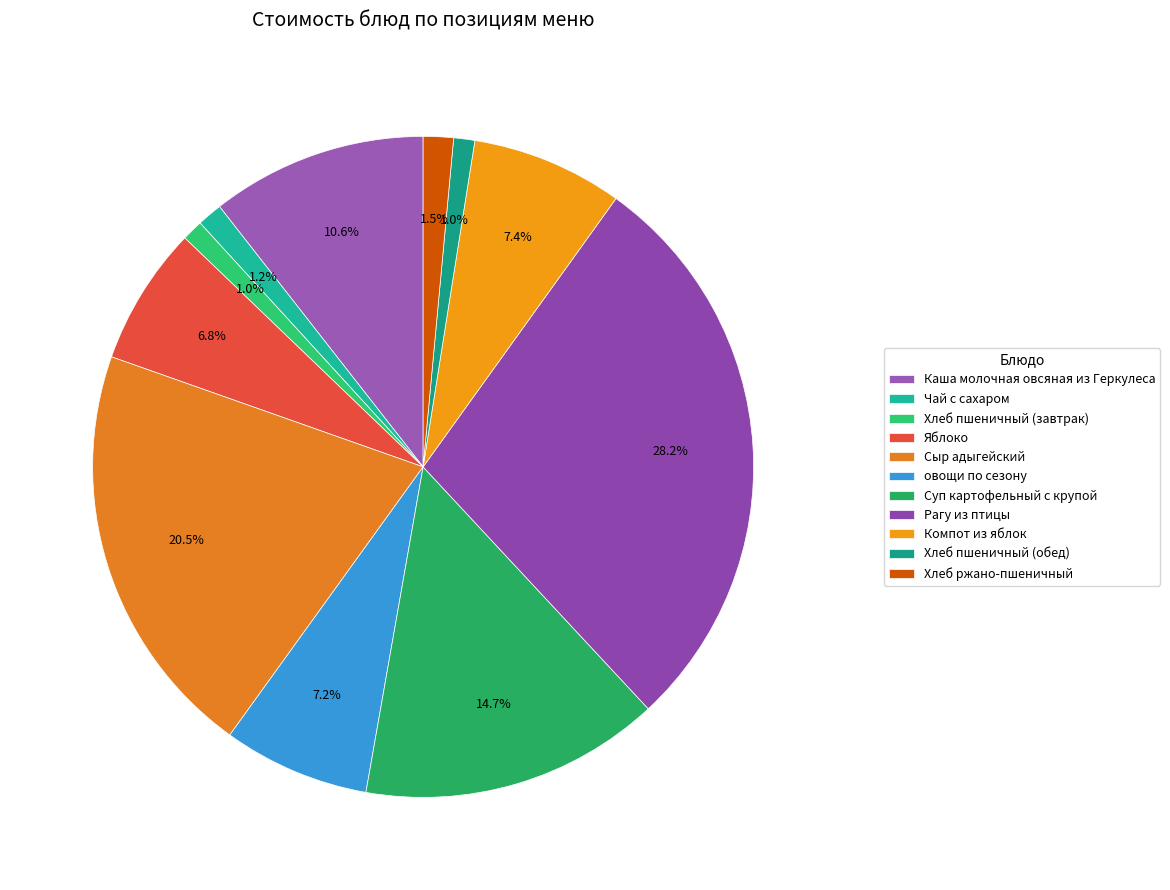

Is Сыр адыгейский the majority of the pie?

No